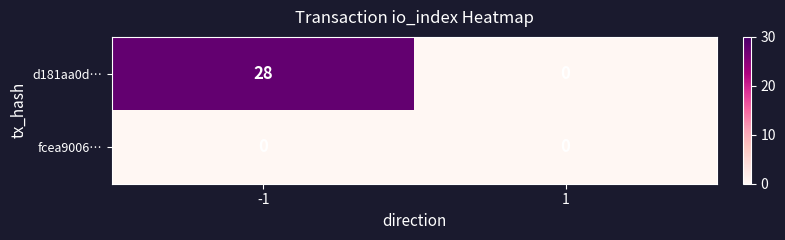

Reading right to left, transcribe all the data shown in this chart.

d181aa0d…: 0	28
fcea9006…: 0	0